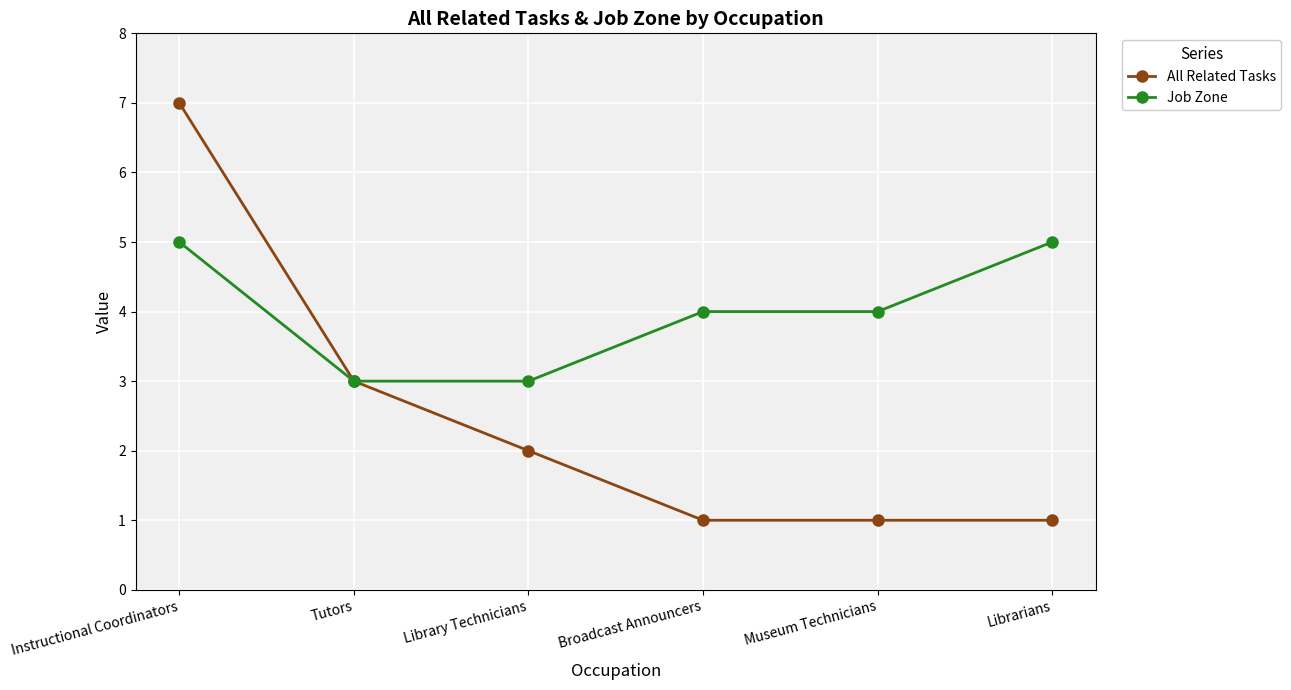

Count the number of data series in this chart.

2